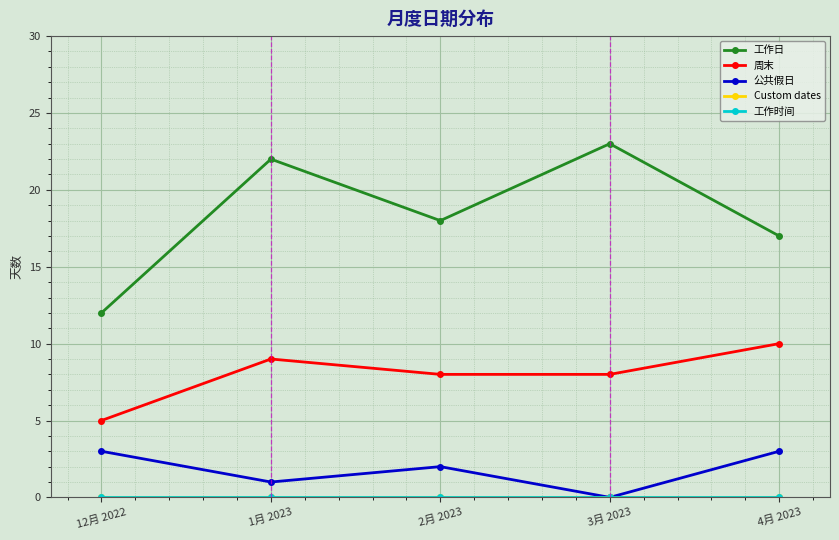

At which category does the chart reach its peak across all series?

3月 2023